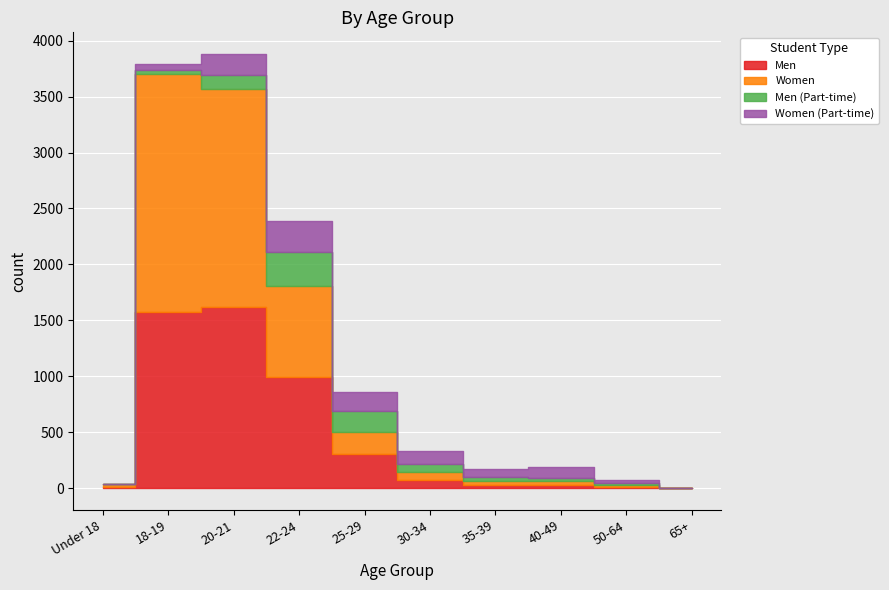

The Women (Part-time) series shows 0 at Under 18. True or false?

True